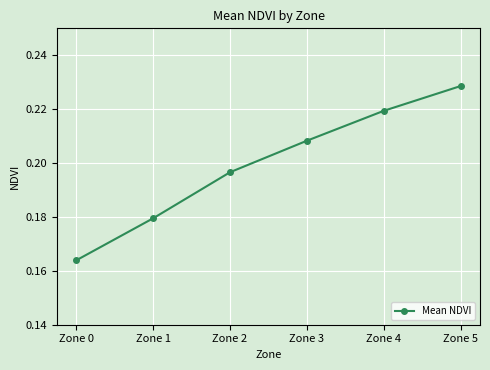

Which label corresponds to the largest value in the chart?

Zone 5